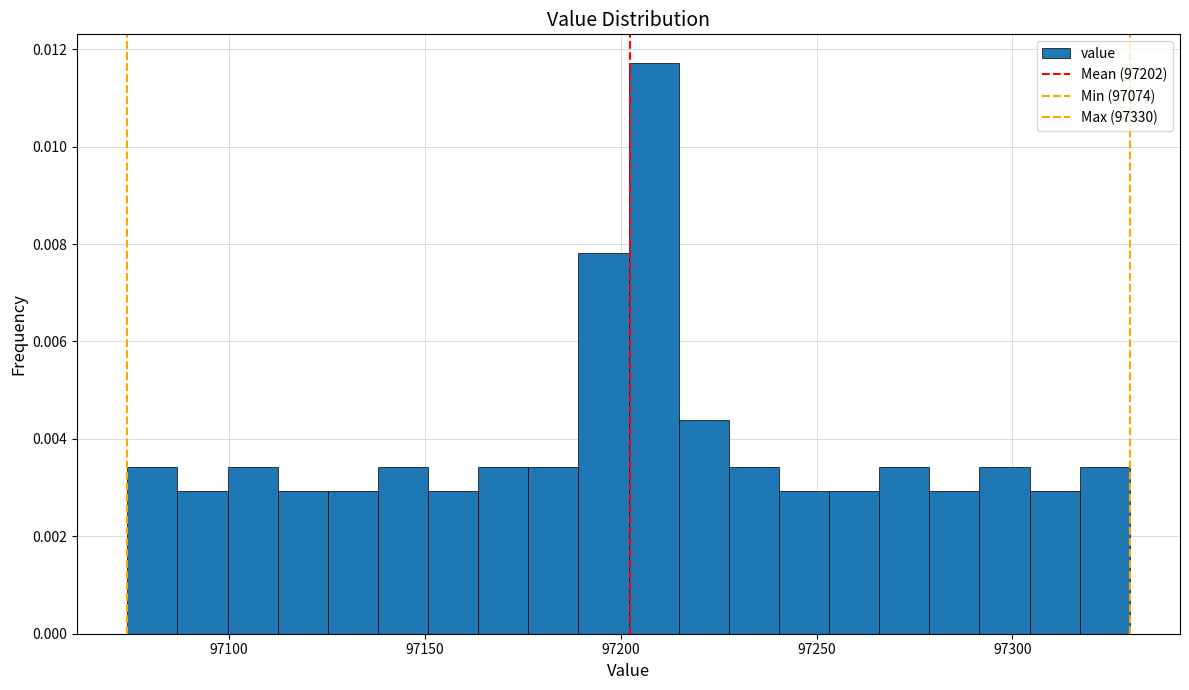

Read against the x-axis, roughly where is the centre of the tallest bar?

97210